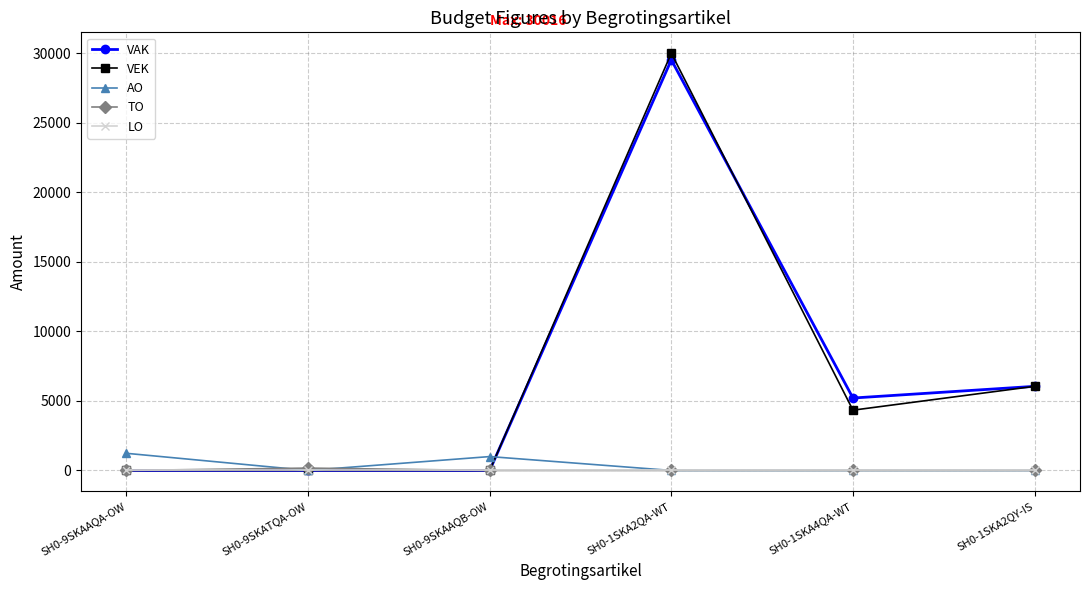

How many lines are shown in the chart?

5